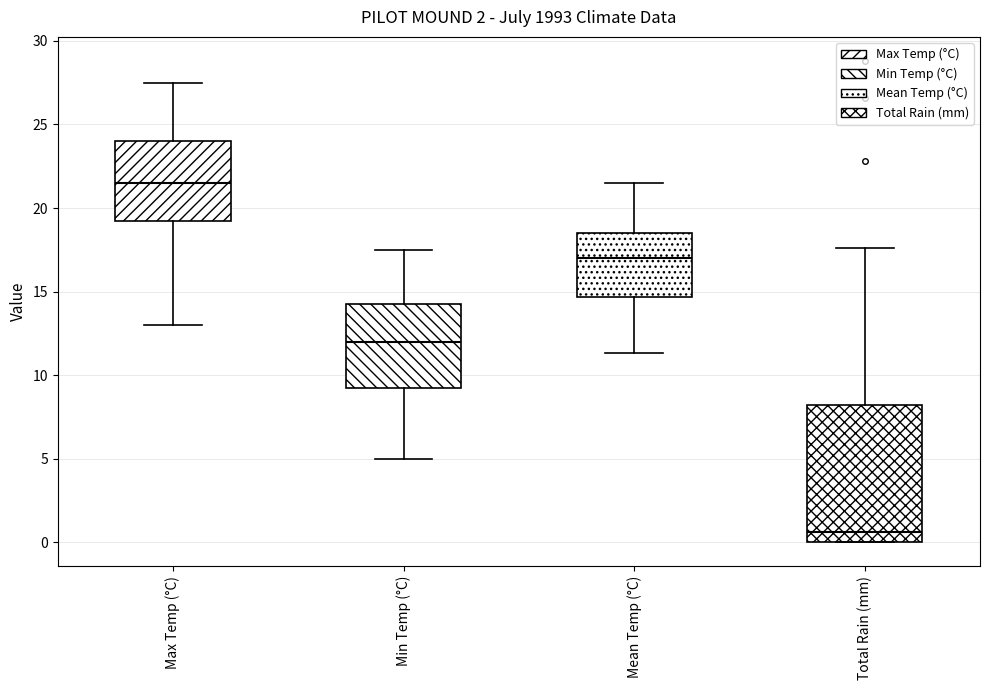

Which box has the highest median line?

Max Temp (°C)